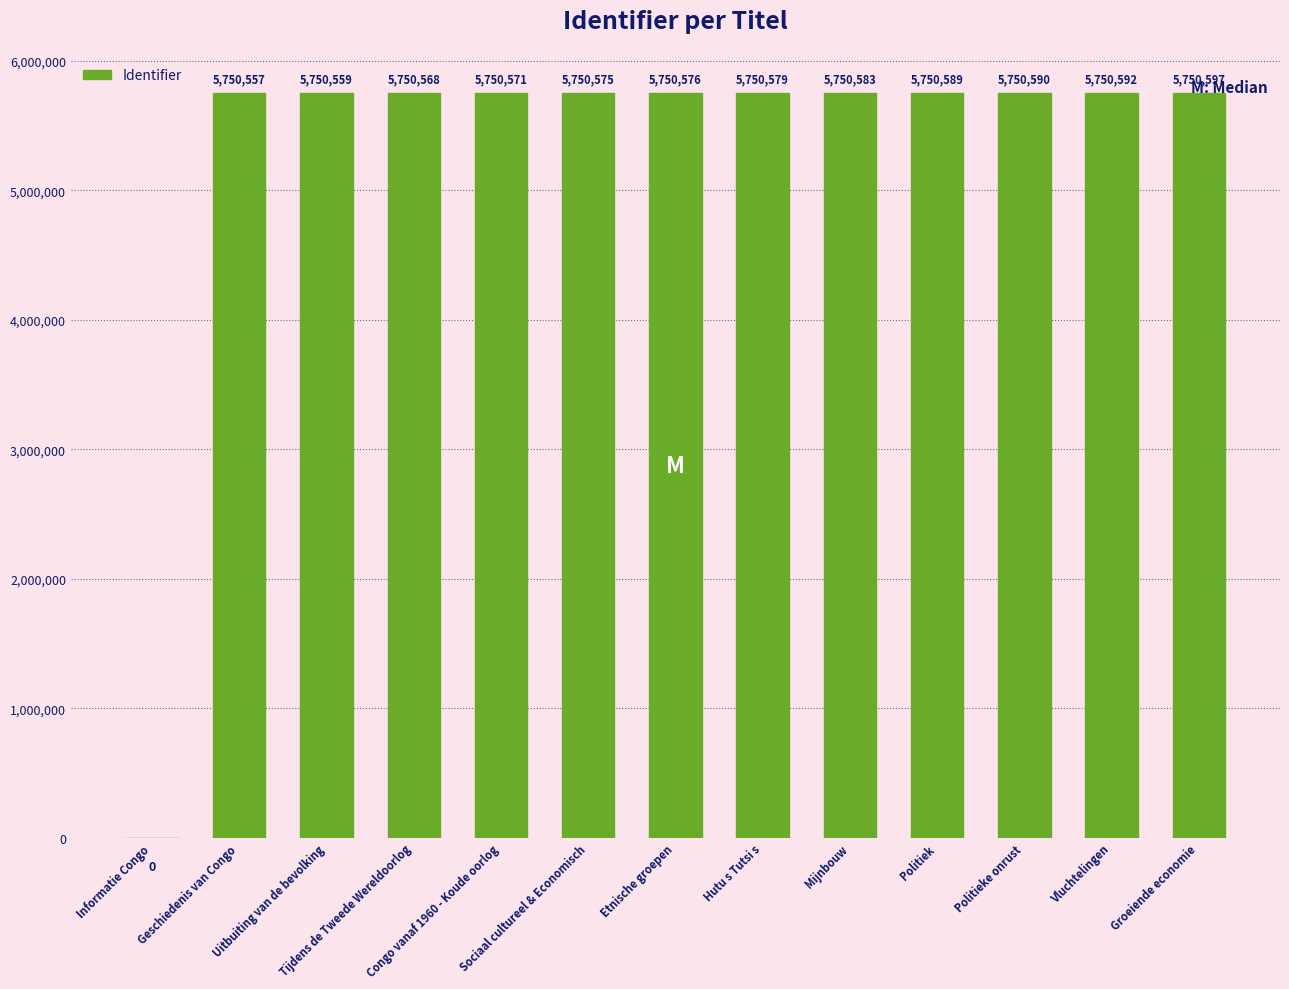

Reading right to left, list all the values displayed in this chart.

5750597	5750592	5750590	5750589	5750583	5750579	5750576	5750575	5750571	5750568	5750559	5750557	0